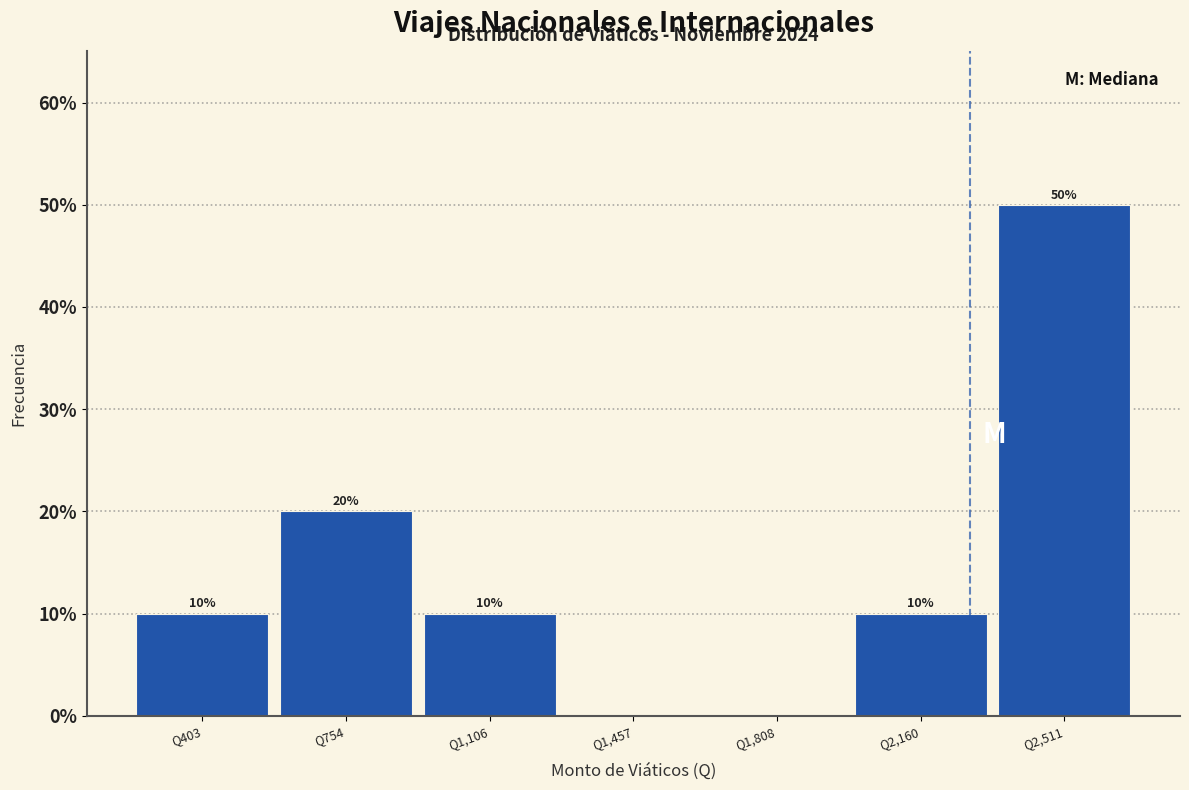

Which range on the x-axis has the tallest bar?

2350 to 2700